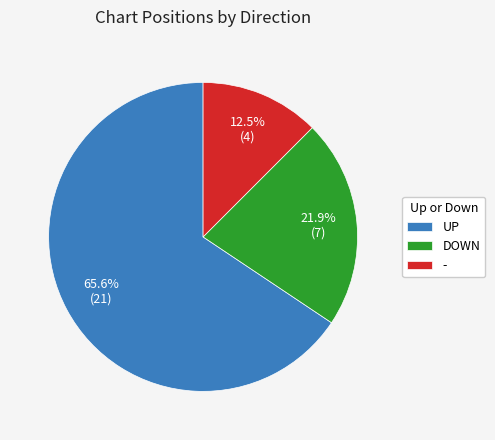

To the nearest percent, what is the average slice percentage?

33%